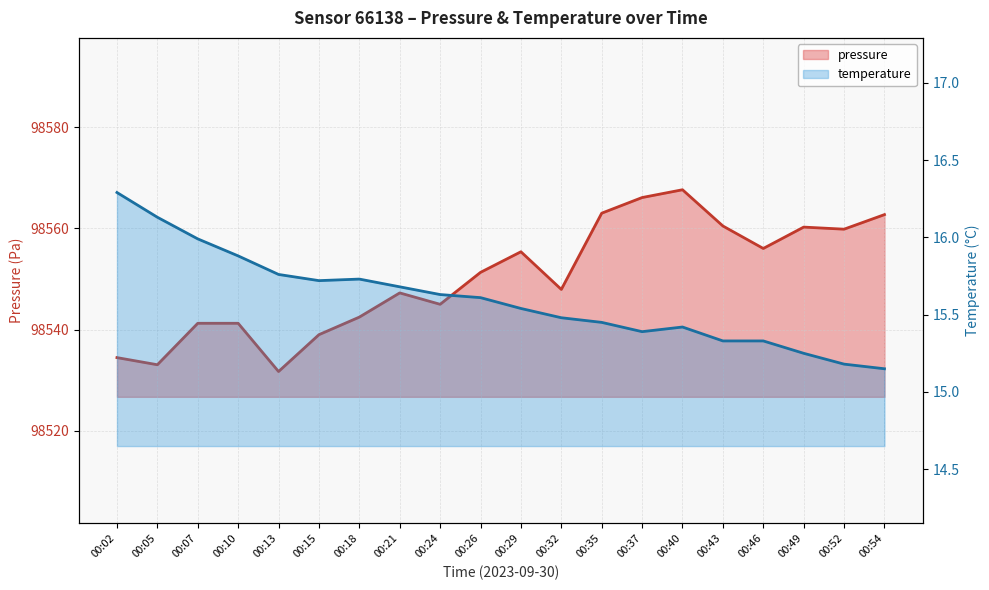

Is the value of temperature at 00:52 greater than the value of pressure at 00:54?

No